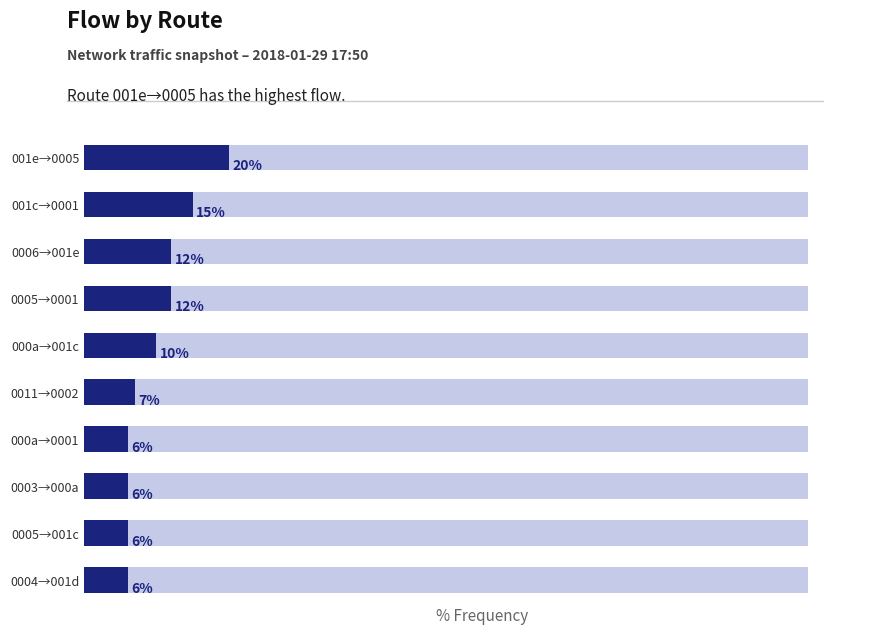

What value does the data have at 0004→001d, to the nearest 10?

10